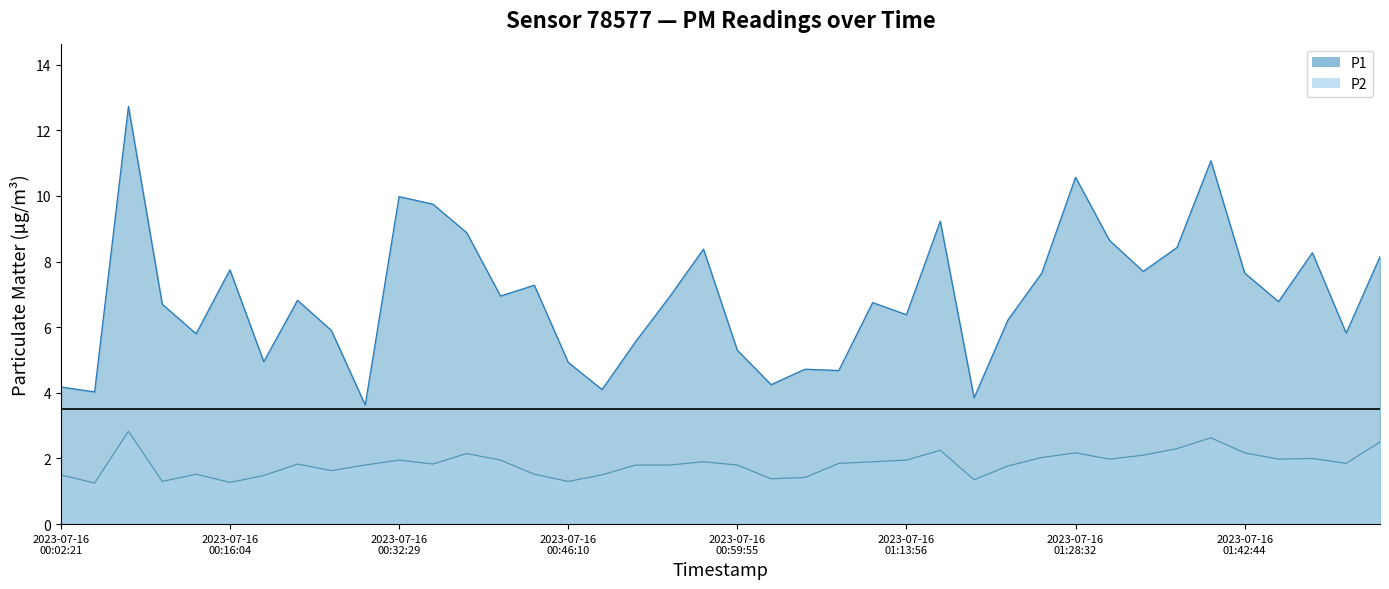

Which series has the largest total across all categories?

P1